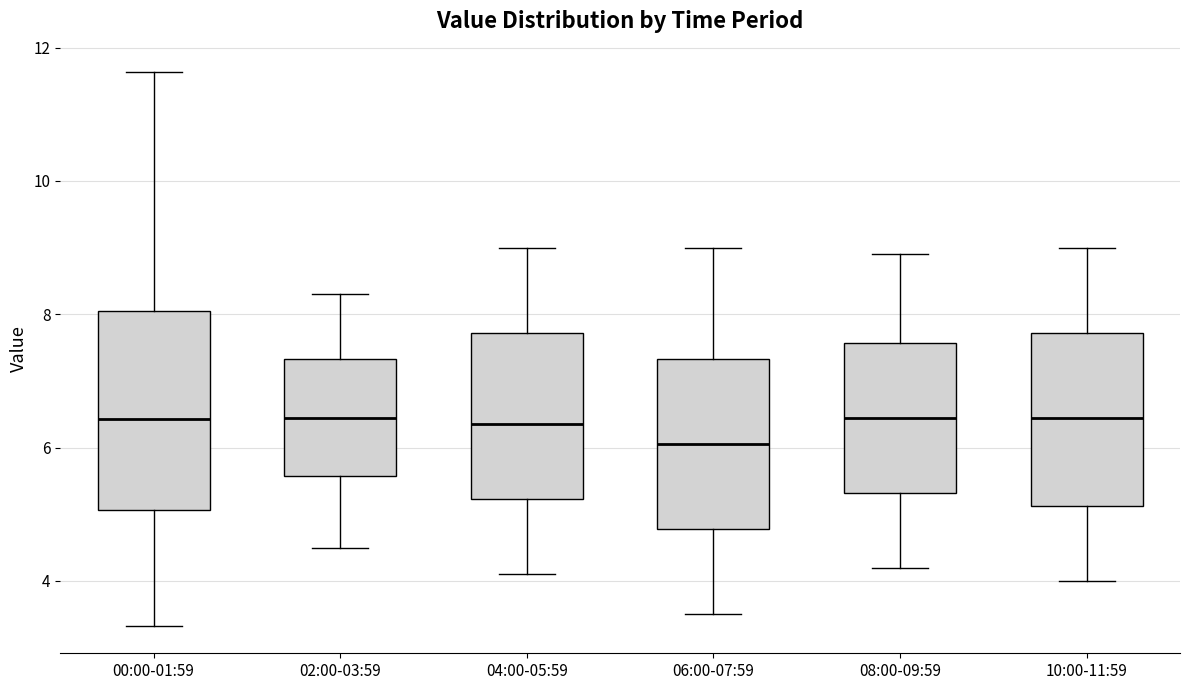

Reading left to right, transcribe this box plot: for each box, give where its median line is, the range the box spans, and where its two whiskers end, as read against the y-axis. The values are not printed on the chart, so give them approximately, as read against the axis.

00:00-01:59: median 6.4, box 5.0 to 8.0, whiskers 3.4 to 11.6
02:00-03:59: median 6.4, box 5.6 to 7.4, whiskers 4.6 to 8.4
04:00-05:59: median 6.4, box 5.2 to 7.8, whiskers 4.2 to 9.0
06:00-07:59: median 6.0, box 4.8 to 7.4, whiskers 3.6 to 9.0
08:00-09:59: median 6.4, box 5.4 to 7.6, whiskers 4.2 to 9.0
10:00-11:59: median 6.4, box 5.2 to 7.8, whiskers 4.0 to 9.0